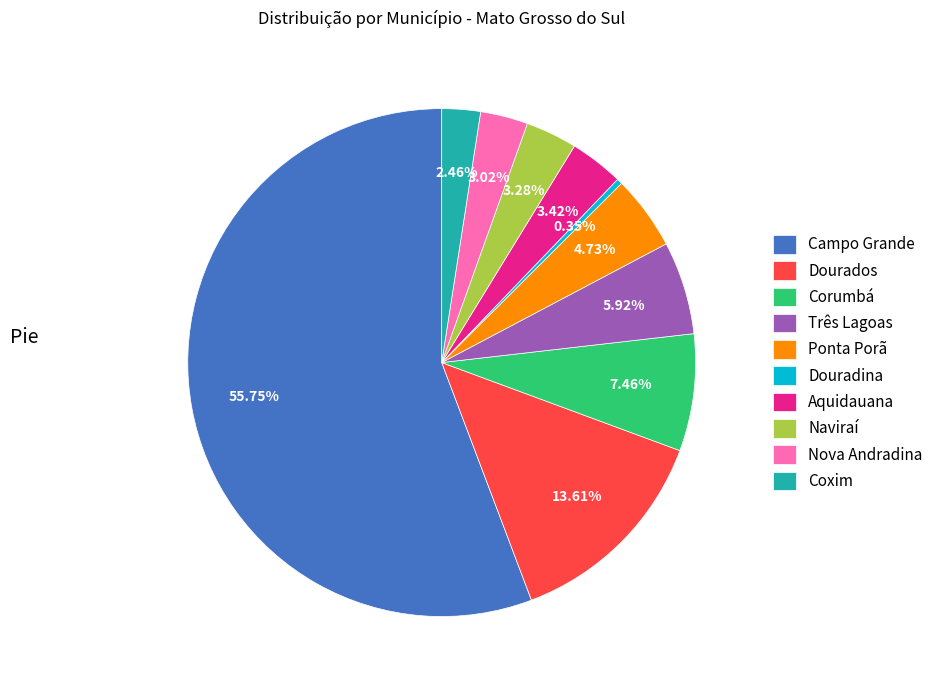

What is the ratio of the value at Três Lagoas to the value at Ponta Porã?

1.3